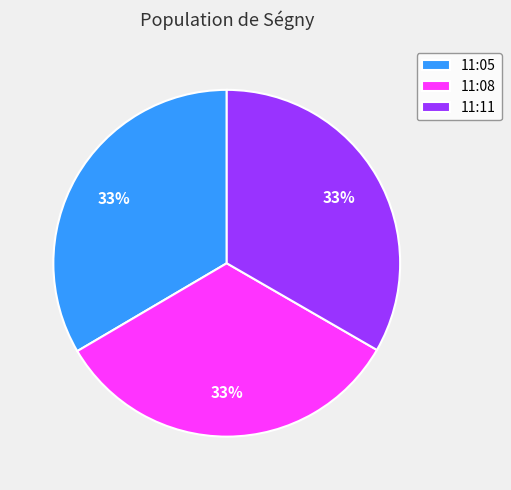

What is the ratio of the value at 11:05 to the value at 11:11?

1.0